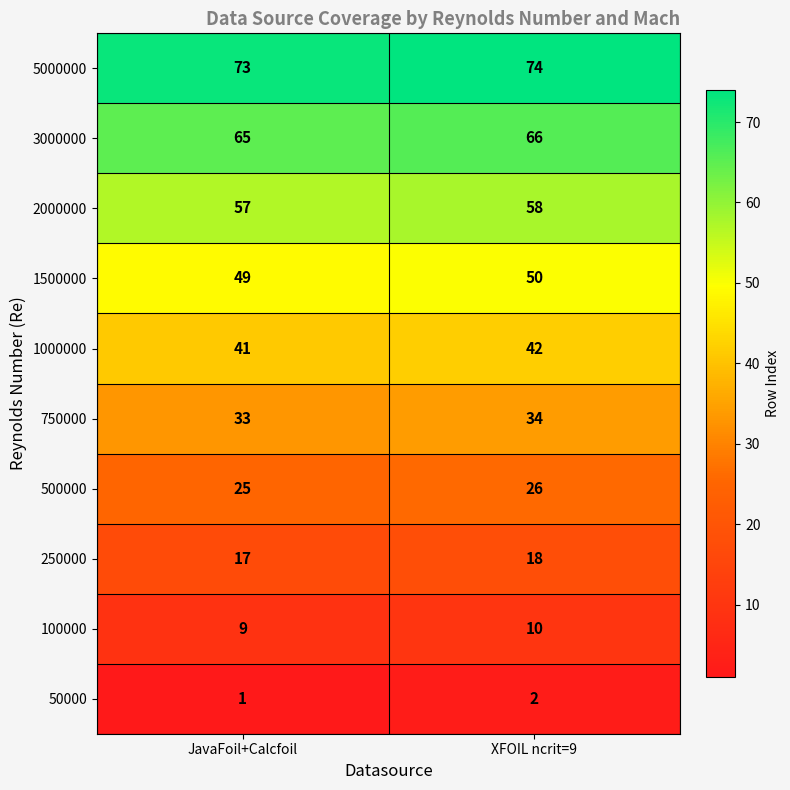

How many series are shown in this chart?

10